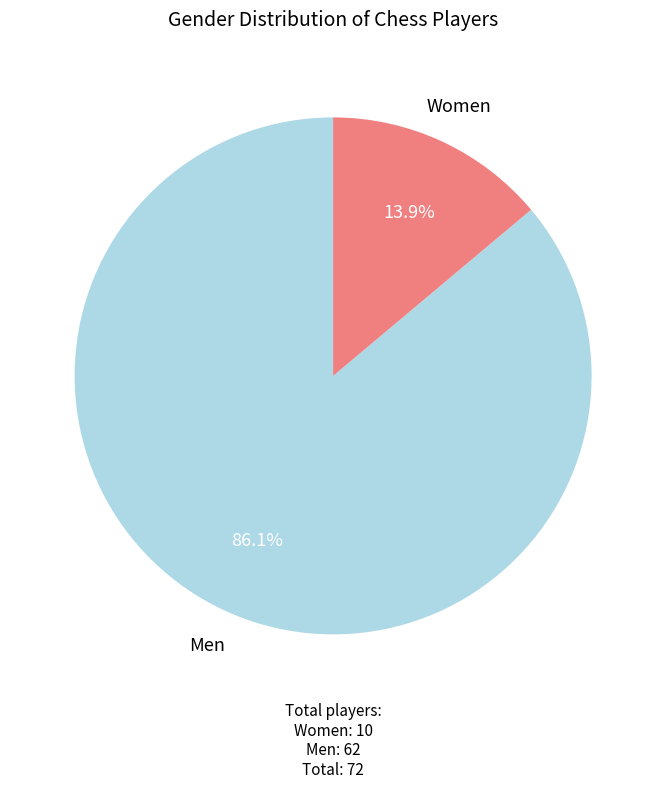

Rank the categories by value from lowest to highest.

Women, Men